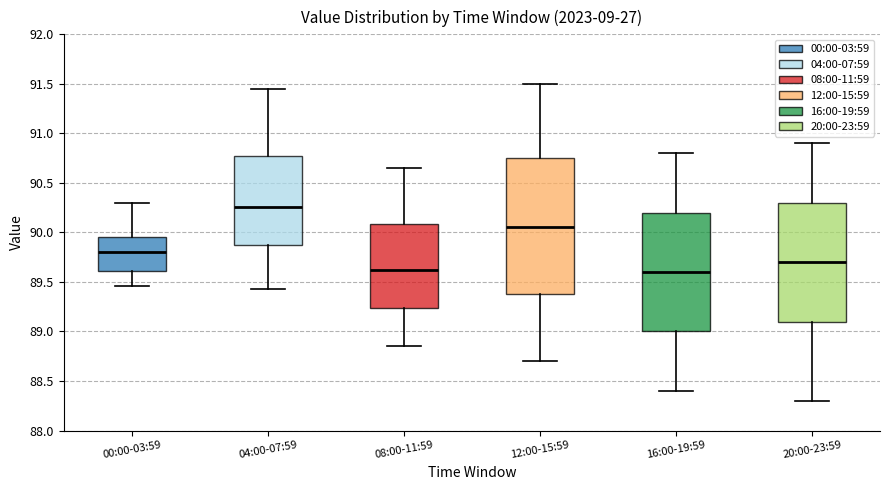

Reading left to right, transcribe this box plot: for each box, give where its median line is, the range the box spans, and where its two whiskers end, as read against the y-axis. The values are not printed on the chart, so give them approximately, as read against the axis.

00:00-03:59: median 89.80, box 89.60 to 89.95, whiskers 89.45 to 90.30
04:00-07:59: median 90.25, box 89.90 to 90.75, whiskers 89.45 to 91.45
08:00-11:59: median 89.65, box 89.25 to 90.10, whiskers 88.85 to 90.65
12:00-15:59: median 90.05, box 89.40 to 90.75, whiskers 88.70 to 91.50
16:00-19:59: median 89.60, box 89.00 to 90.20, whiskers 88.40 to 90.80
20:00-23:59: median 89.70, box 89.10 to 90.30, whiskers 88.30 to 90.90